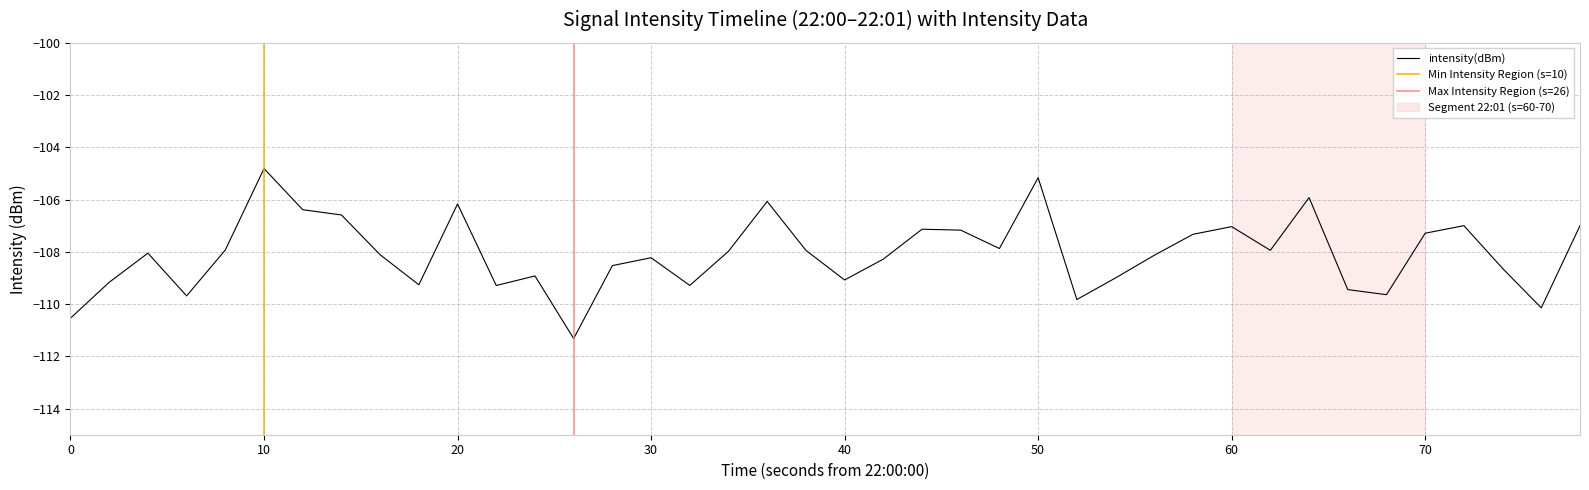

How many values exceed -108?

19